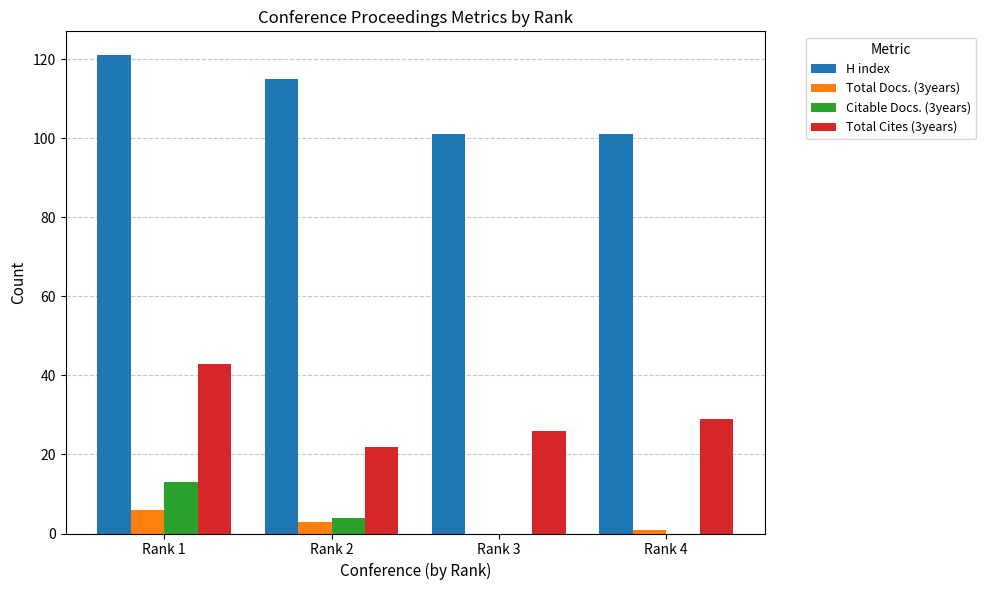

At which label is Citable Docs. (3years) closest to 6?

Rank 2